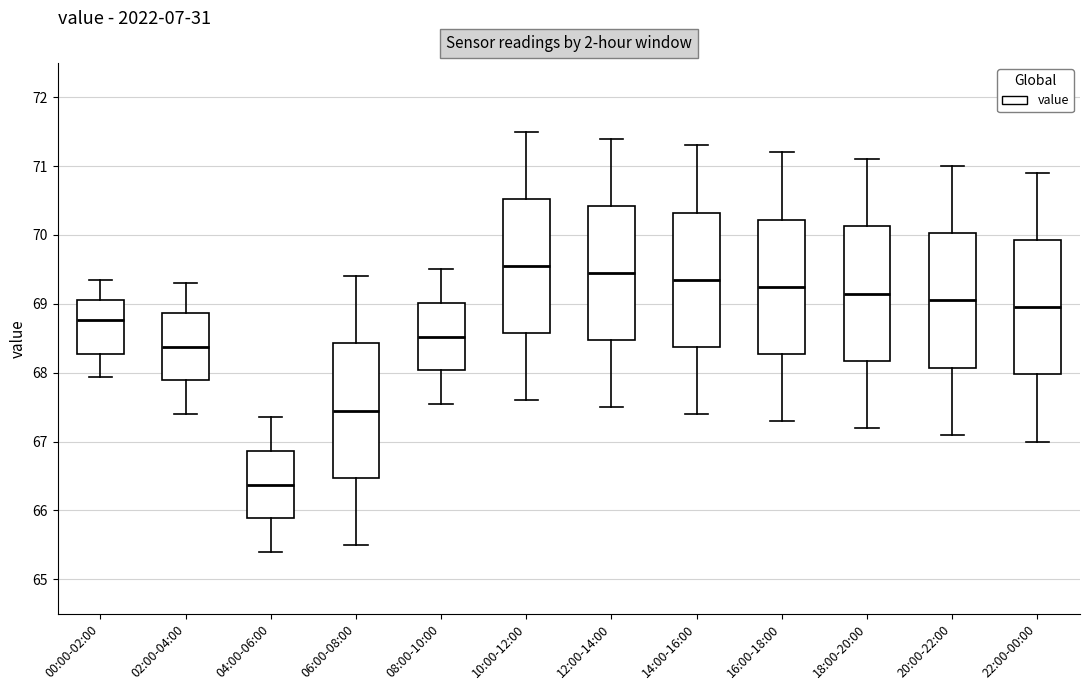

Reading left to right, read every box against the y-axis: the position of its median line, the range the box covers, and the ends of its whiskers. The values are not printed on the chart, so give them approximately, as read against the axis.

00:00-02:00: median 68.8, box 68.3 to 69.1, whiskers 67.9 to 69.4
02:00-04:00: median 68.4, box 67.9 to 68.9, whiskers 67.4 to 69.3
04:00-06:00: median 66.4, box 65.9 to 66.9, whiskers 65.4 to 67.4
06:00-08:00: median 67.5, box 66.5 to 68.4, whiskers 65.5 to 69.4
08:00-10:00: median 68.5, box 68.0 to 69.0, whiskers 67.6 to 69.5
10:00-12:00: median 69.6, box 68.6 to 70.5, whiskers 67.6 to 71.5
12:00-14:00: median 69.5, box 68.5 to 70.4, whiskers 67.5 to 71.4
14:00-16:00: median 69.4, box 68.4 to 70.3, whiskers 67.4 to 71.3
16:00-18:00: median 69.3, box 68.3 to 70.2, whiskers 67.3 to 71.2
18:00-20:00: median 69.2, box 68.2 to 70.1, whiskers 67.2 to 71.1
20:00-22:00: median 69.1, box 68.1 to 70.0, whiskers 67.1 to 71.0
22:00-00:00: median 69.0, box 68.0 to 69.9, whiskers 67.0 to 70.9